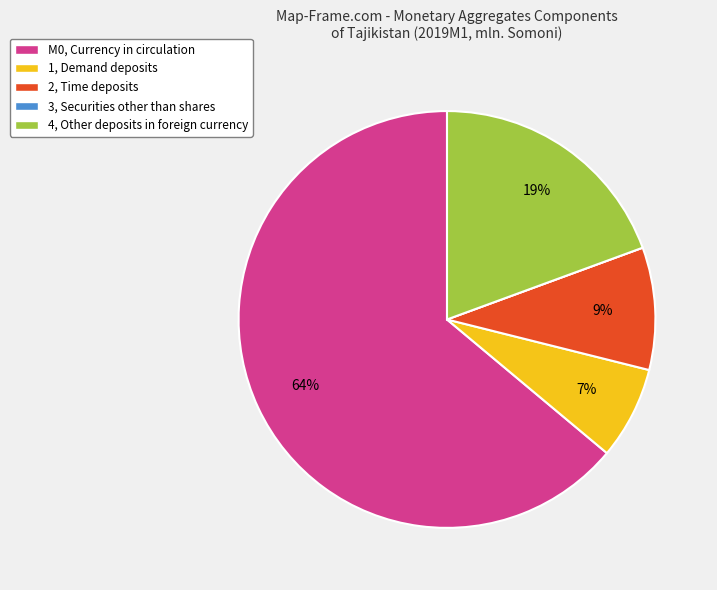

True or false: 2, Time deposits accounts for 2% of the total.

False